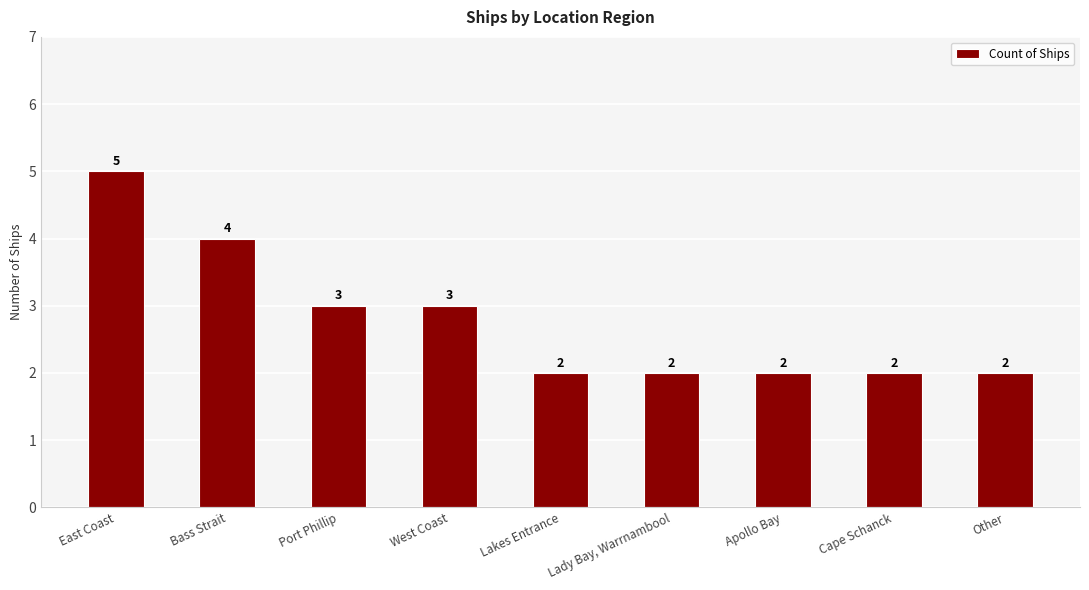

Does the chart contain any negative values?

No